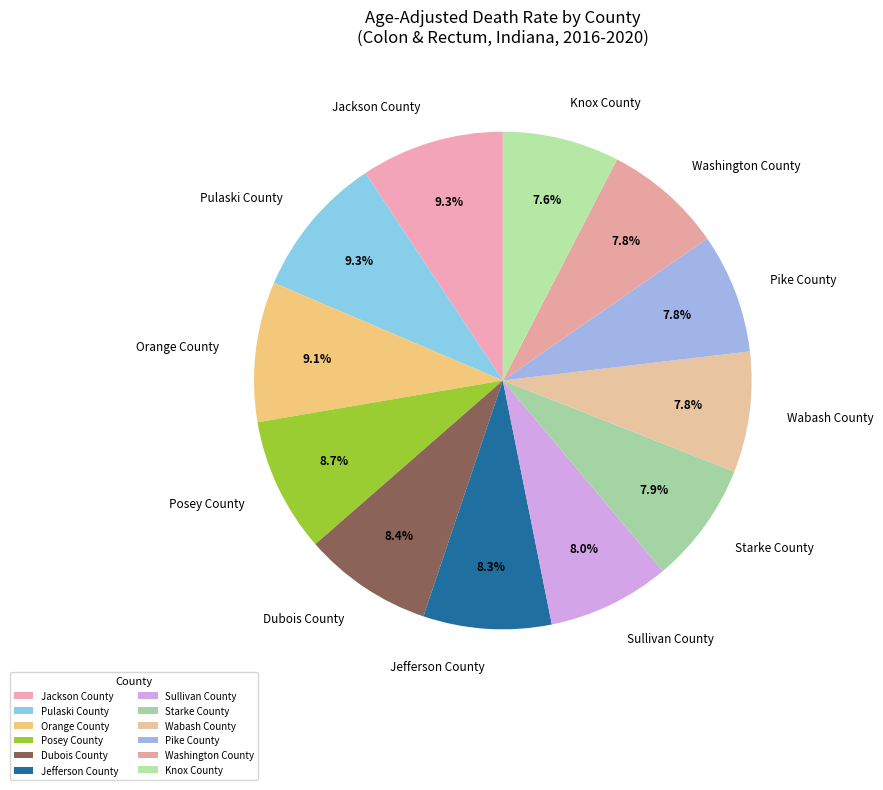

To the nearest percent, what percentage of the pie is Dubois County?

8%